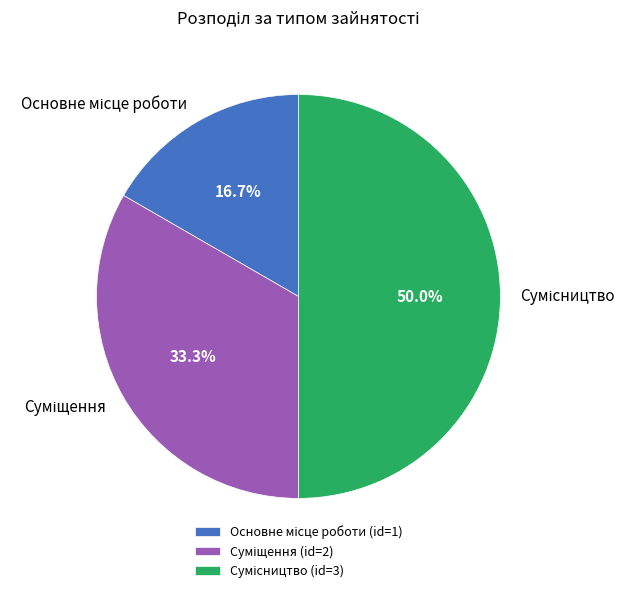

Count the number of slices in the pie.

3